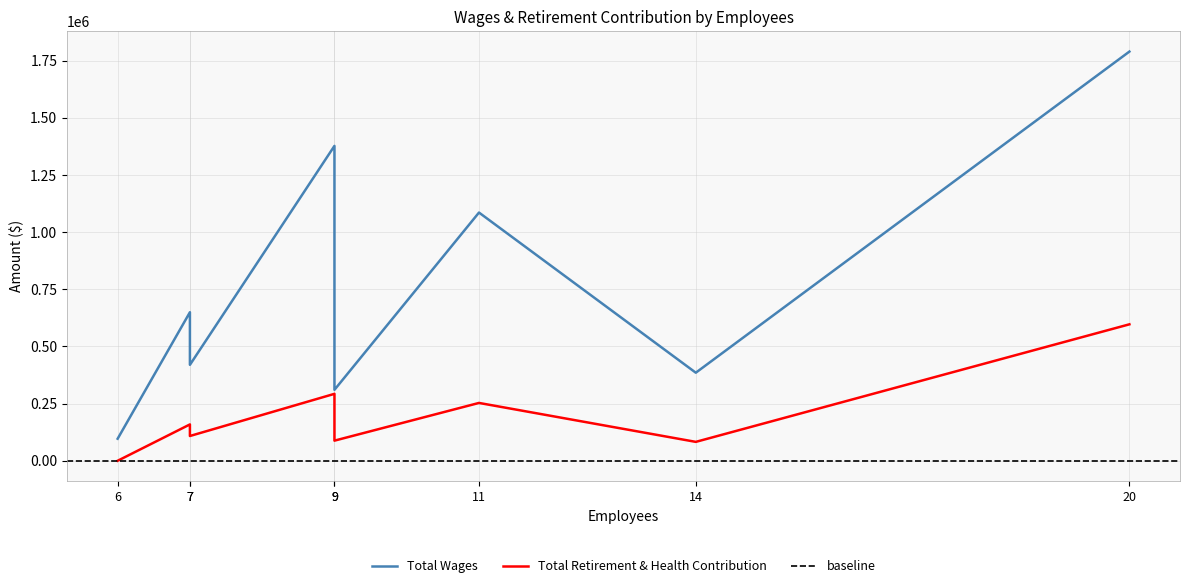

Which has a higher value, 11 or 7?

11